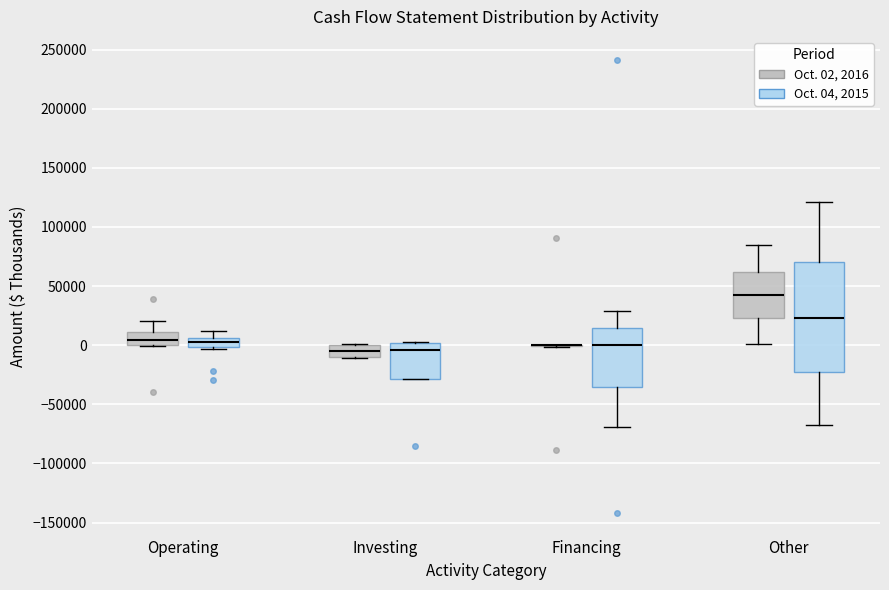

Reading left to right, transcribe this box plot: for each box, give where its median line is, the range the box spans, and where its two whiskers end, as read against the y-axis. The values are not printed on the chart, so give them approximately, as read against the axis.

Operating (Oct. 02, 2016): median 5000, box 0 to 10000, whiskers 0 to 20000
Operating (Oct. 04, 2015): median 5000 (inside the box), box 0 to 5000, whiskers -5000 to 10000
Investing (Oct. 02, 2016): median -5000, box -10000 to 0, whiskers -10000 to 0
Investing (Oct. 04, 2015): median -5000, box -30000 to 0, whiskers -30000 to 5000
Financing (Oct. 02, 2016): box collapsed to a line at 0, whiskers 0 to 0
Financing (Oct. 04, 2015): median 0, box -35000 to 15000, whiskers -70000 to 30000
Other (Oct. 02, 2016): median 40000, box 25000 to 60000, whiskers 0 to 85000
Other (Oct. 04, 2015): median 25000, box -20000 to 70000, whiskers -70000 to 120000